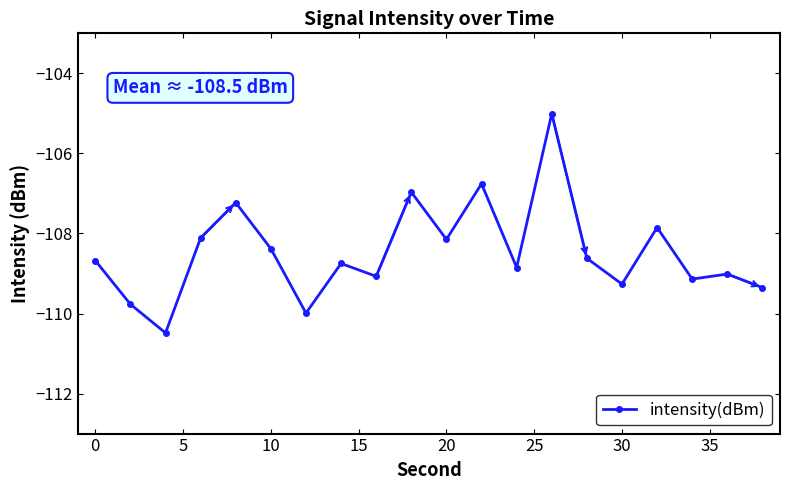

What is the value of the 18th point from the left?

-109.1